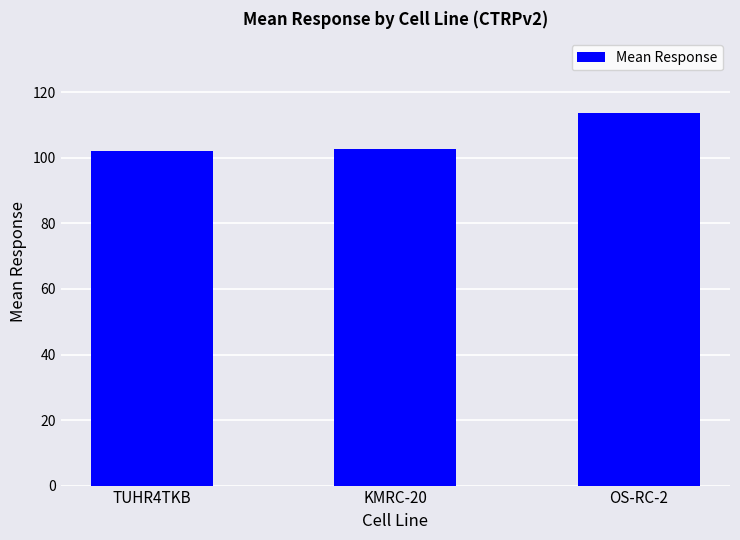

What is the label of the 3rd bar from the right?

TUHR4TKB